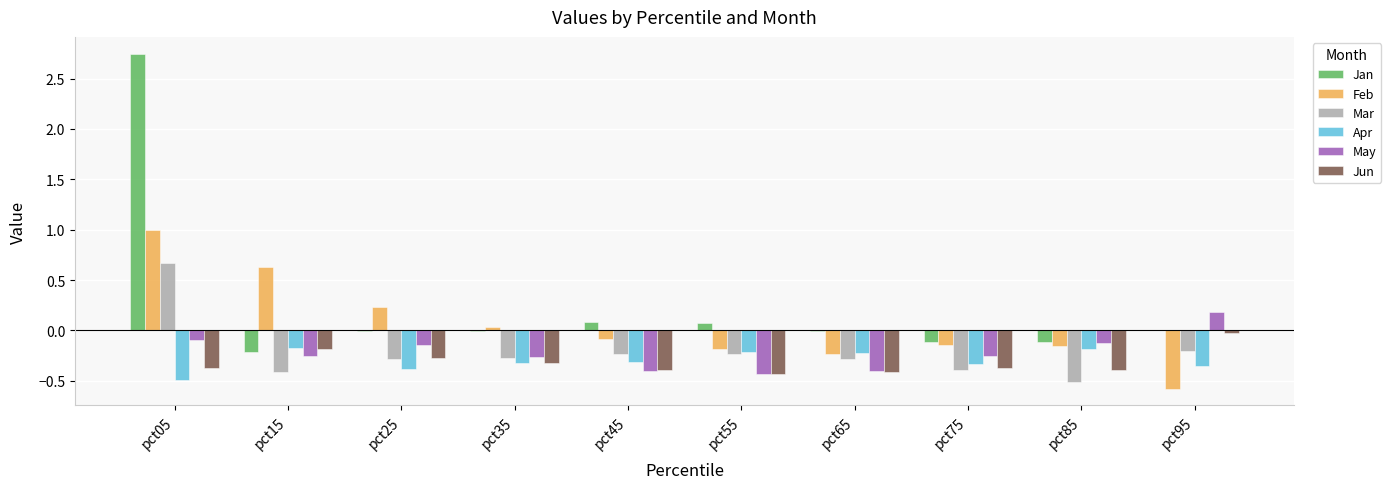

At which label does Jan first exceed 0?

pct05